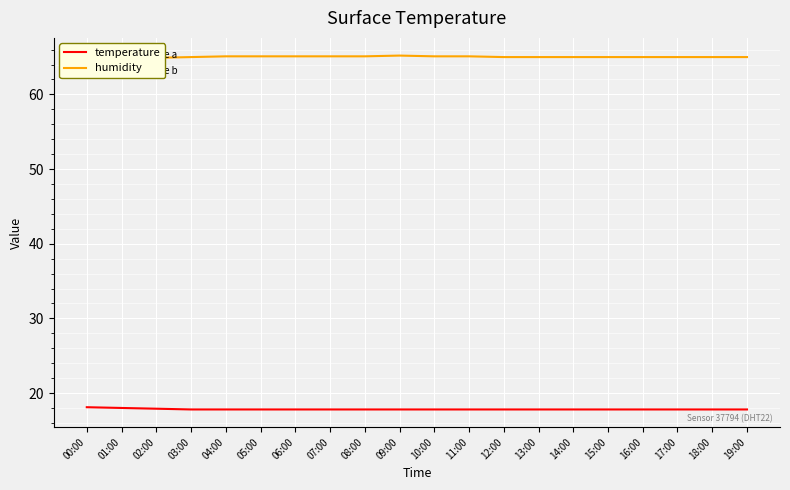

What is the average value of the humidity series?

65.0